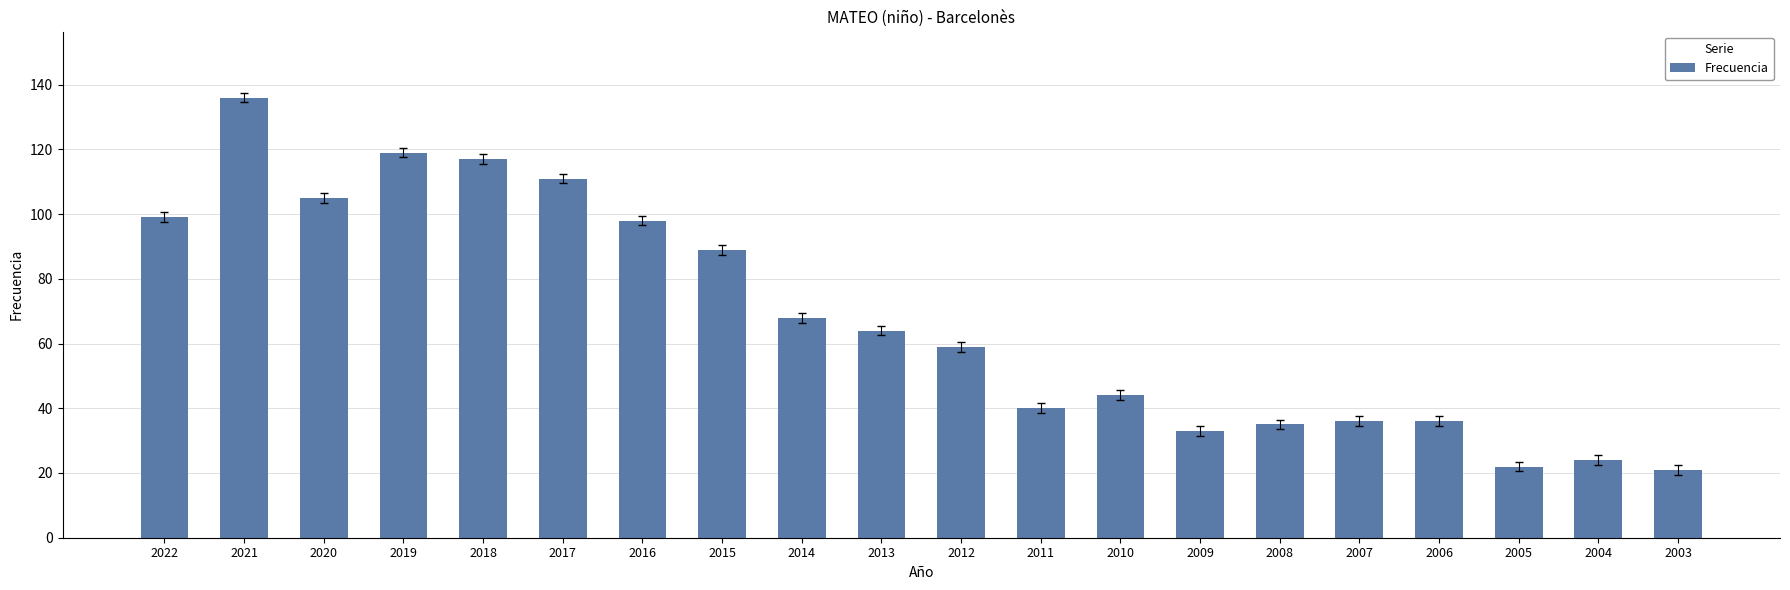

The chart shows a value of 40 at 2011. True or false?

True